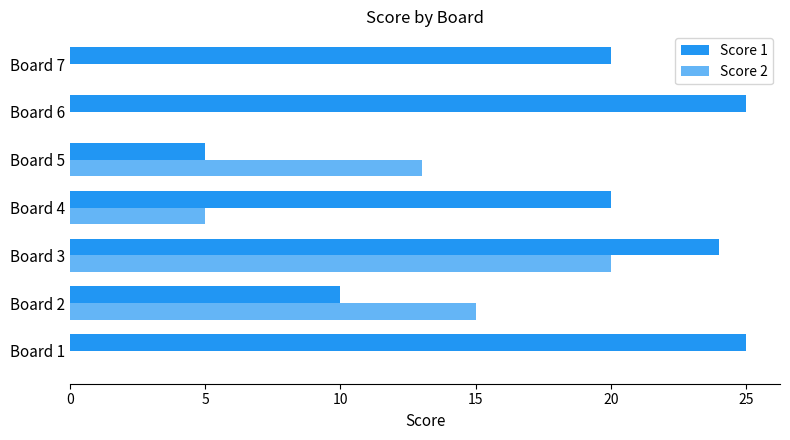

At which category is the sum across all series the highest?

Board 3